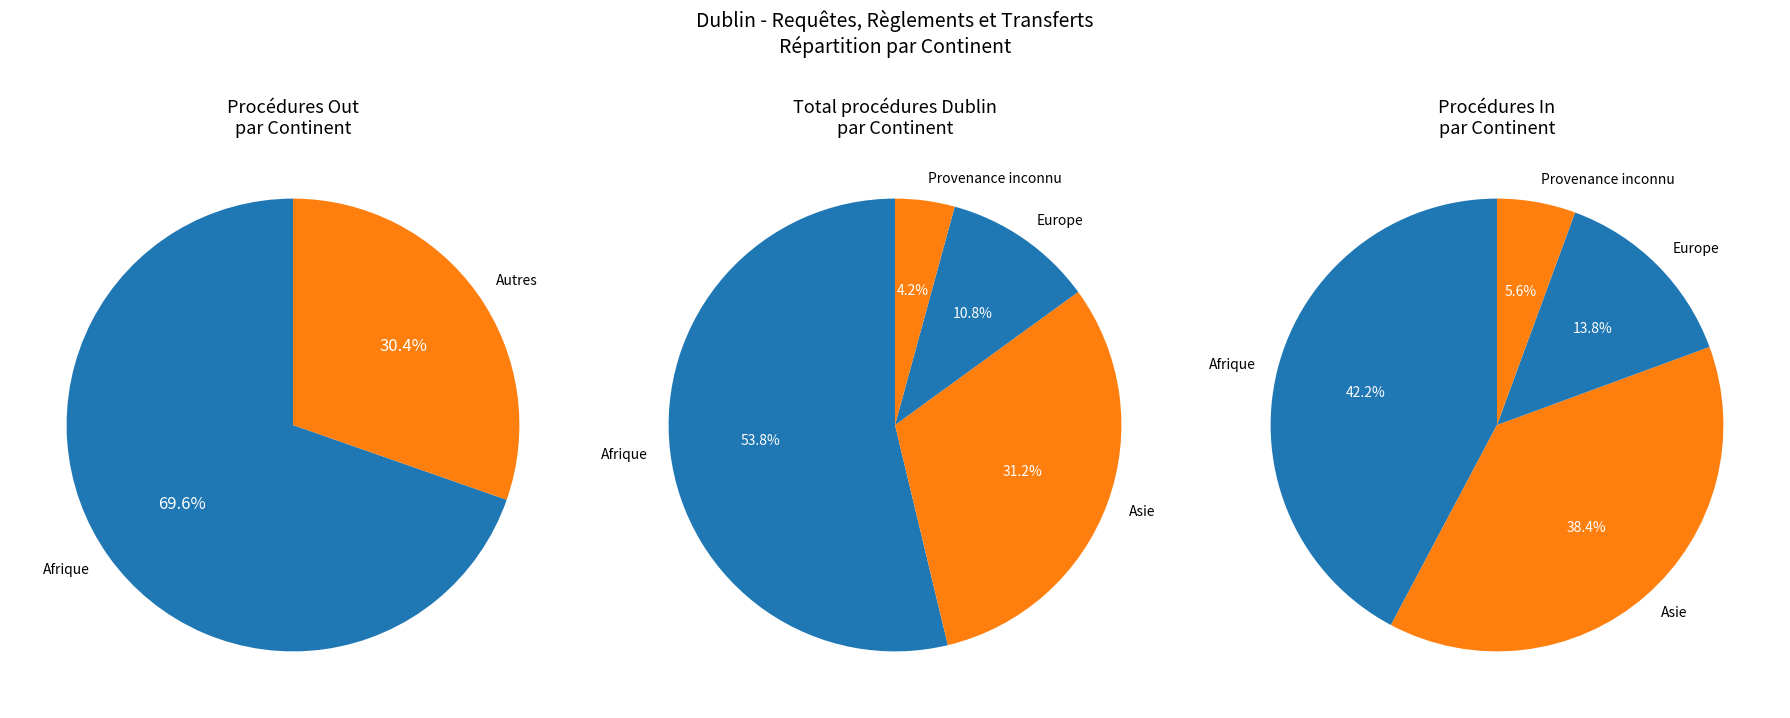

Which slice is the largest?

Afrique